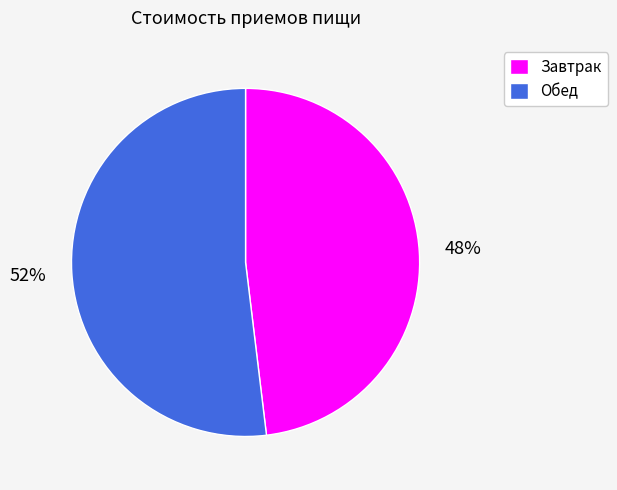

Does any single category account for the majority?

Yes